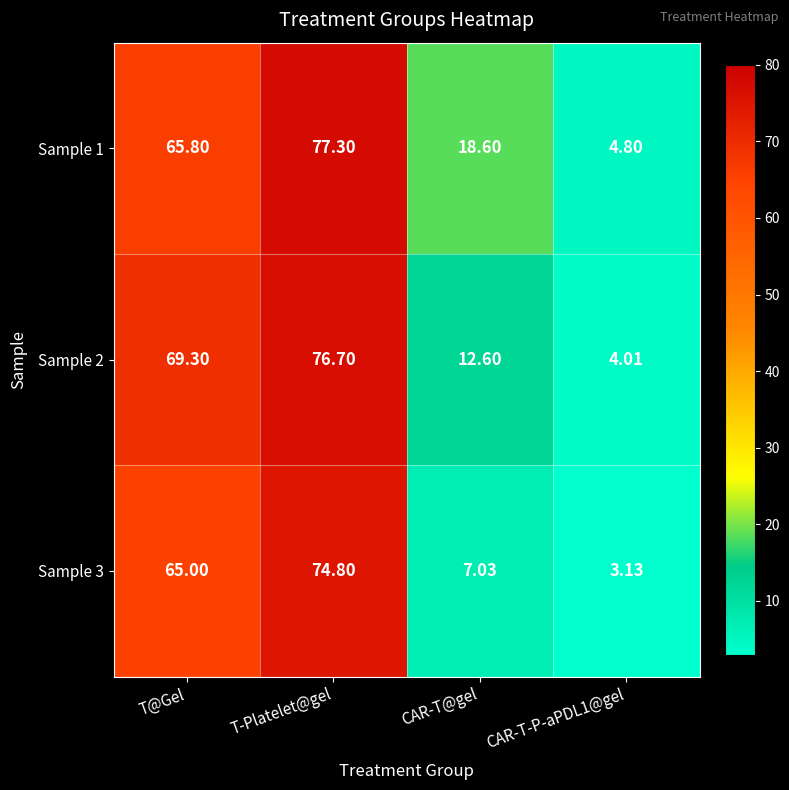

What is the maximum value shown in the chart?

77.3